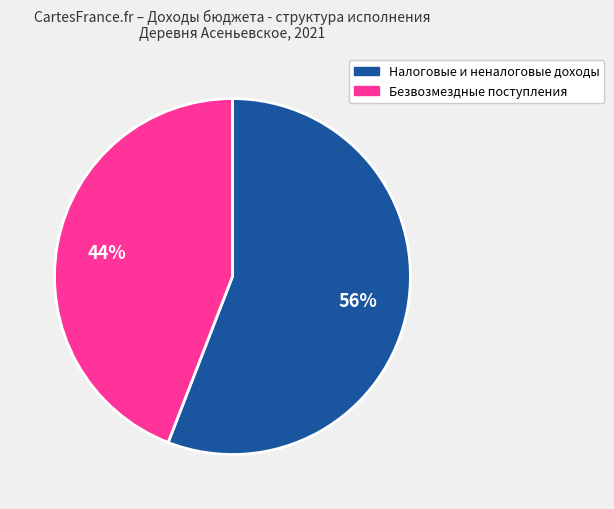

Is the sum of Безвозмездные поступления and Налоговые и неналоговые доходы greater than half?

Yes